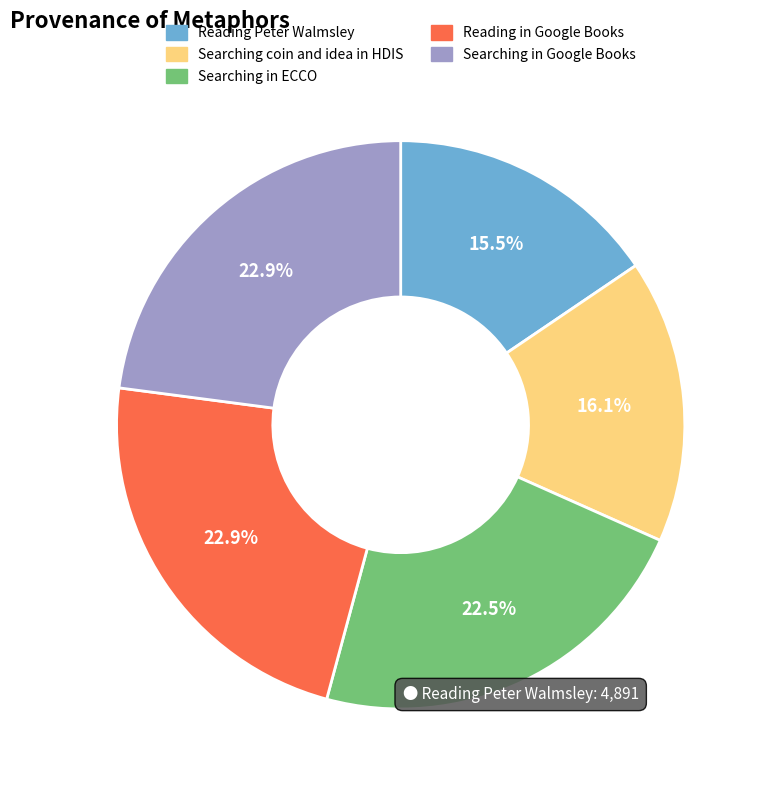

To the nearest percent, what portion does Searching coin and idea in HDIS represent?

16%